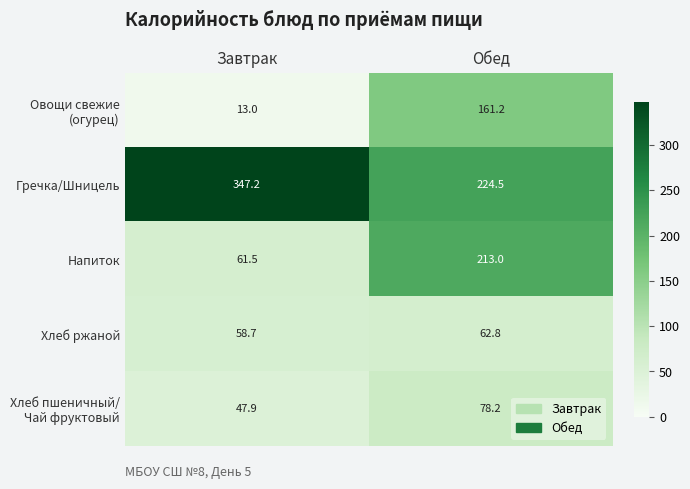

What is the total value across all series at Завтрак?

528.3